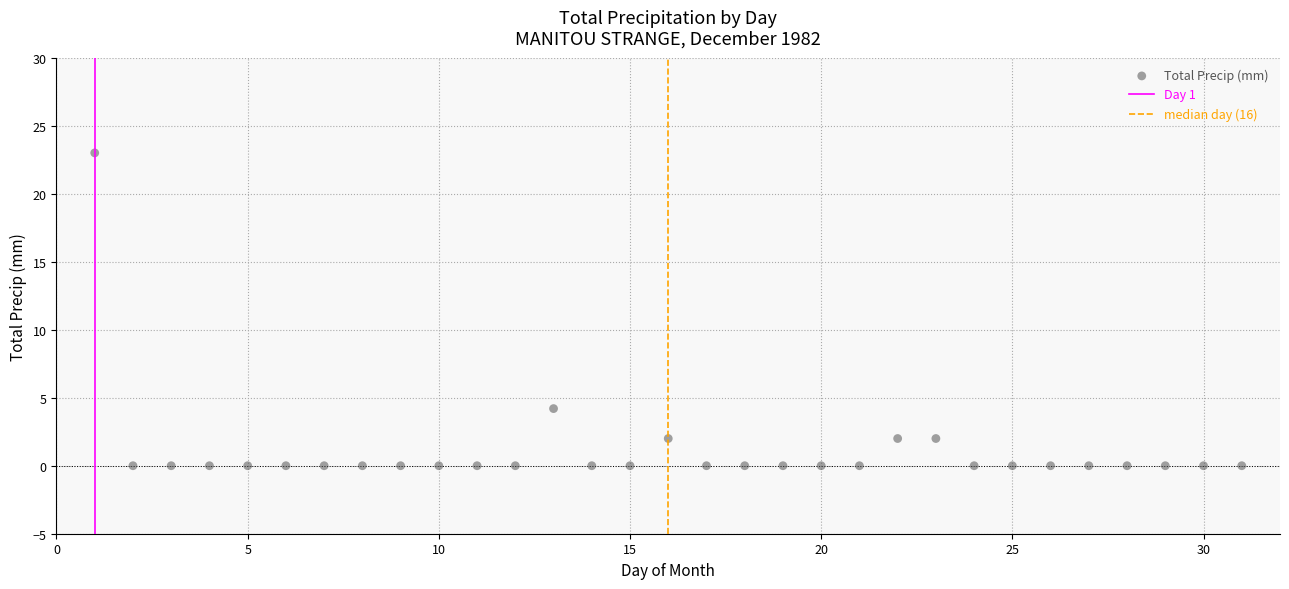

What is the range of X values (max minus min)?

30.0